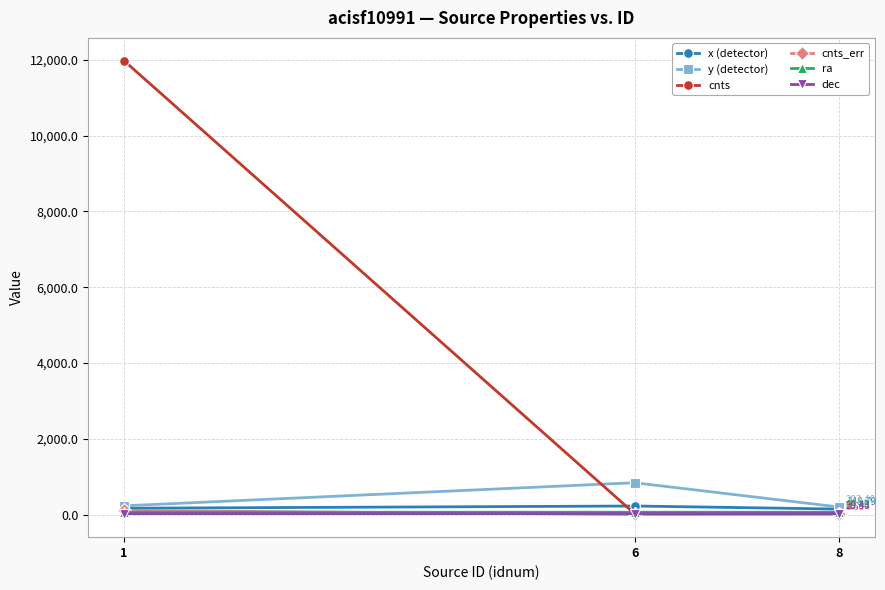

Count the ra values in the range 65 to 66.

3